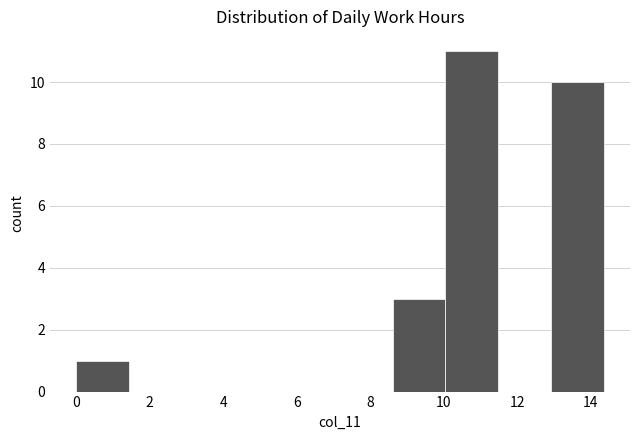

Over which range of the x-axis is the bar tallest?

10.0 to 11.4